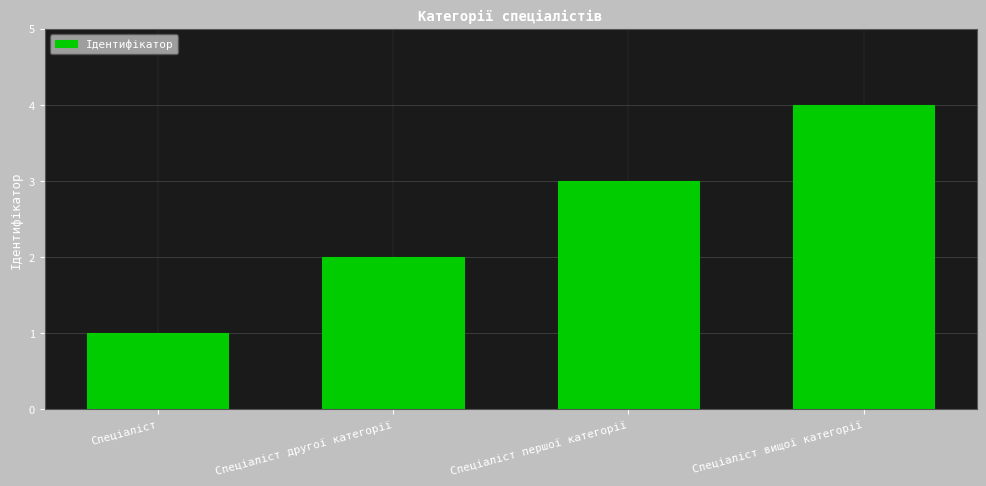

What is the label of the 3rd bar from the right?

Спеціаліст другої категорії